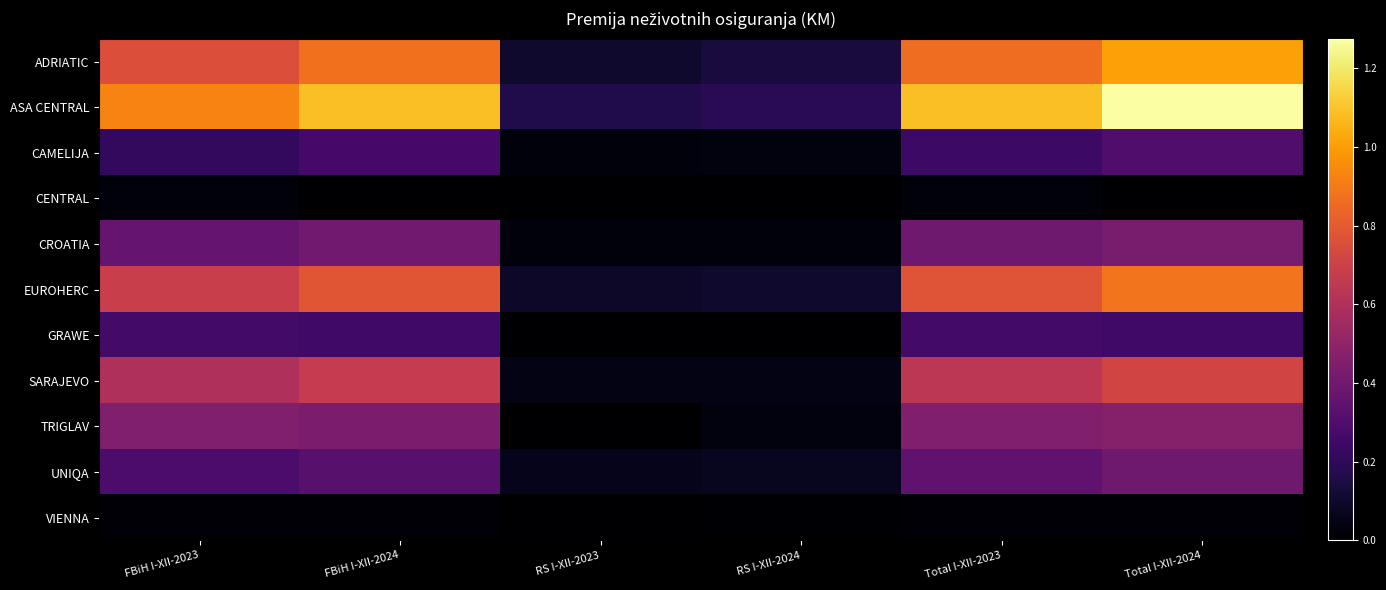

At RS I-XII-2023, list the series in order from smallest to largest.

CENTRAL, GRAWE, TRIGLAV, VIENNA, CAMELIJA, CROATIA, SARAJEVO, UNIQA, EUROHERC, ADRIATIC, ASA CENTRAL